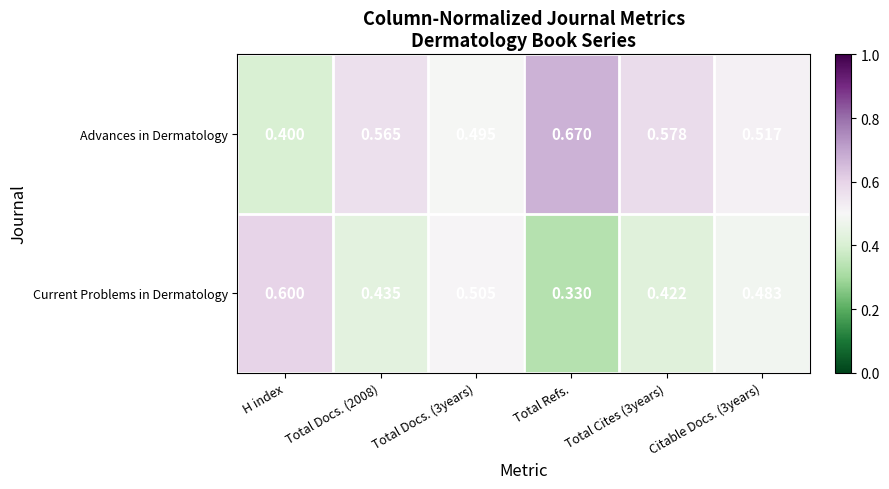

Rank the series at Total Refs. from highest to lowest value.

Advances in Dermatology, Current Problems in Dermatology